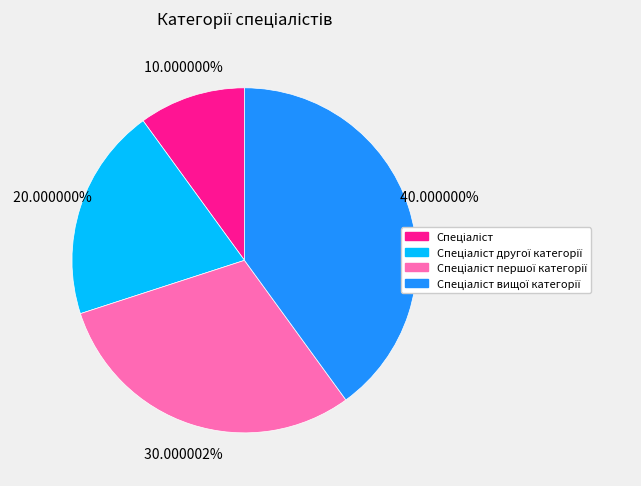

Is there a majority slice in this chart?

No